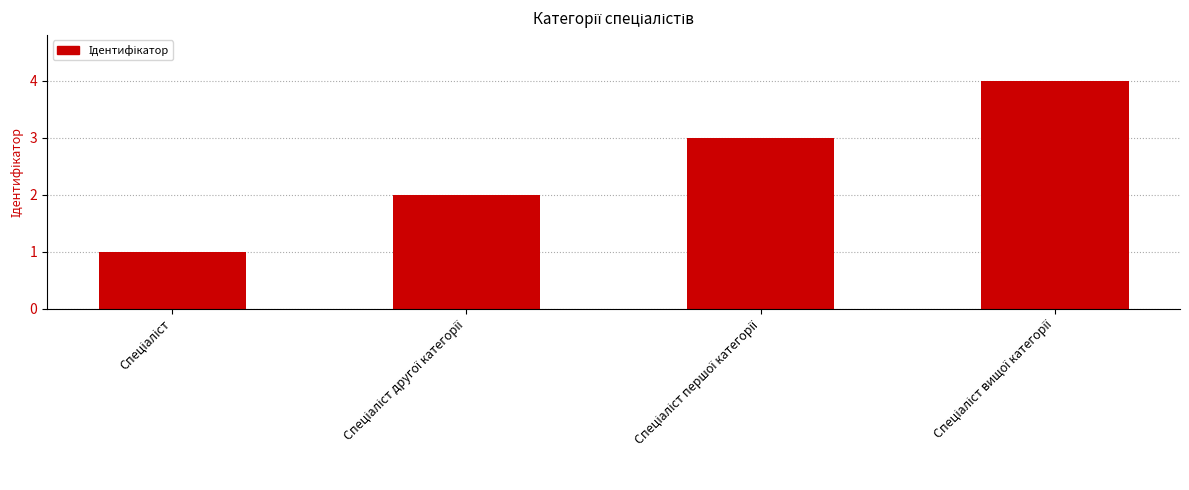

What is the sum of all values?

10